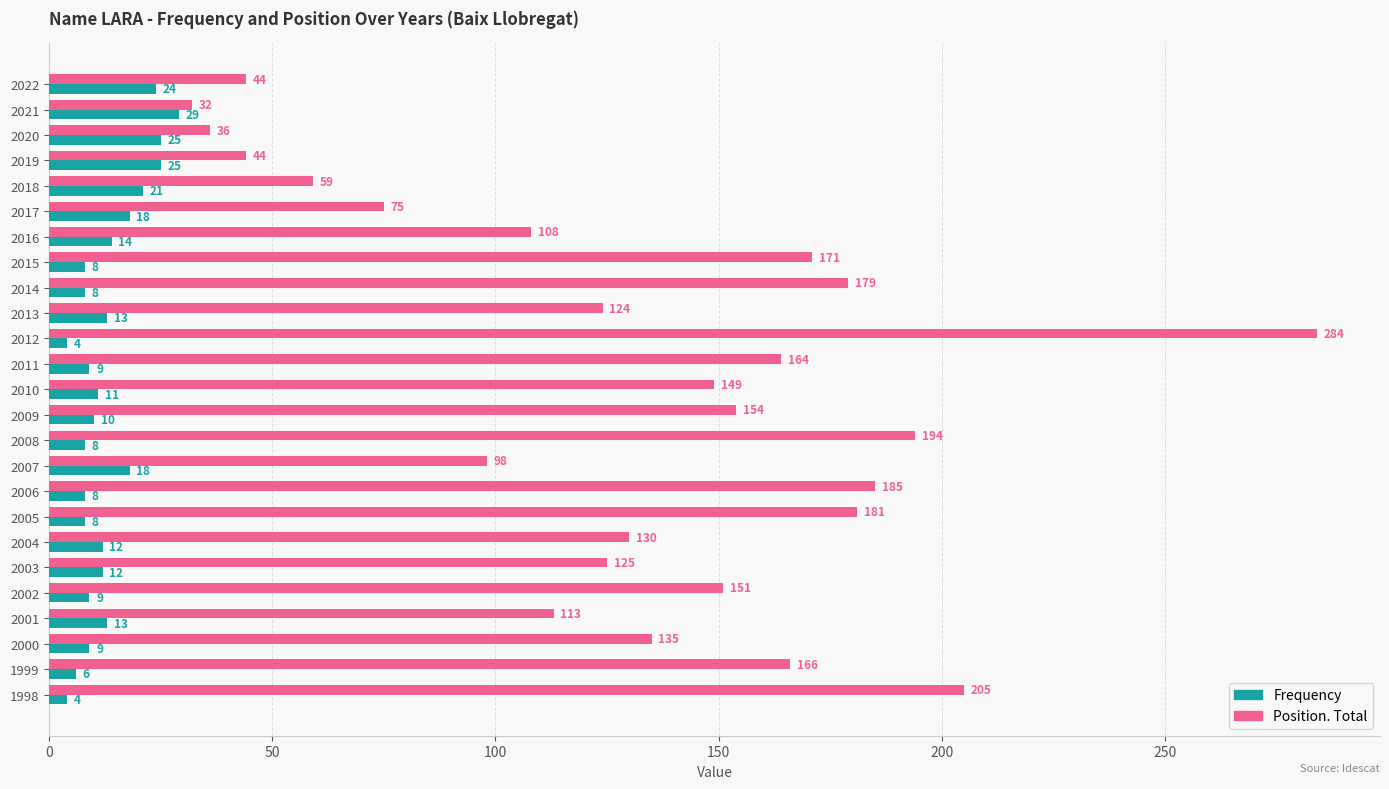

What is the difference between the maximum and minimum values in the Frequency series?

25